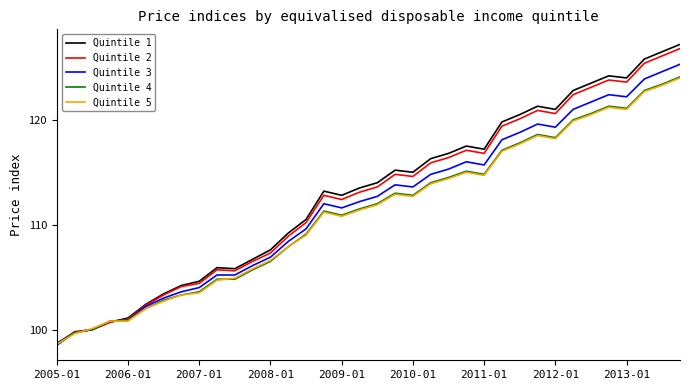

What is the greatest value displayed?

127.2